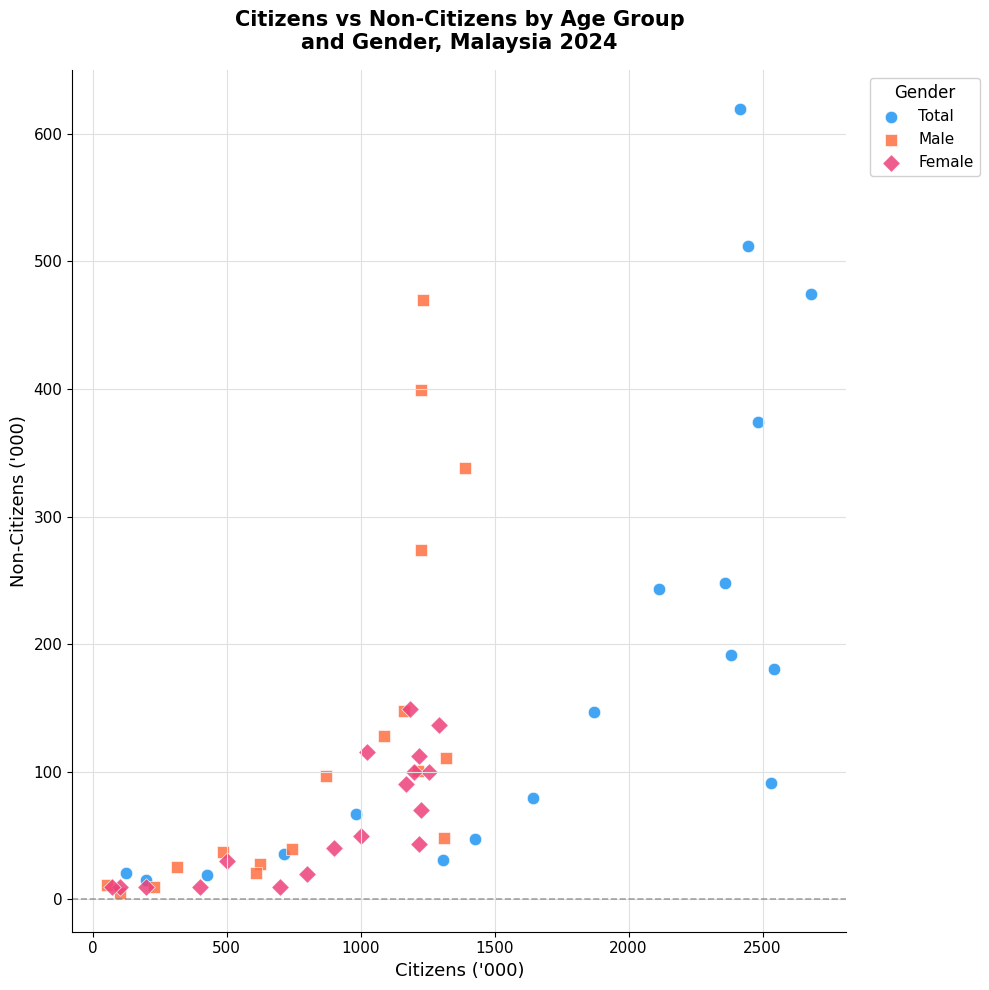

Which series has the widest spread of Y values?

Total